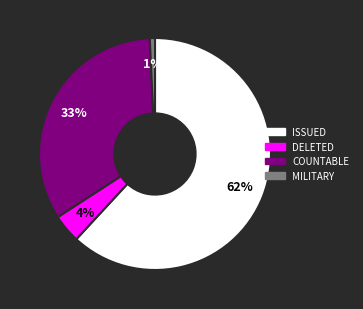

How many slices are in this pie chart?

4